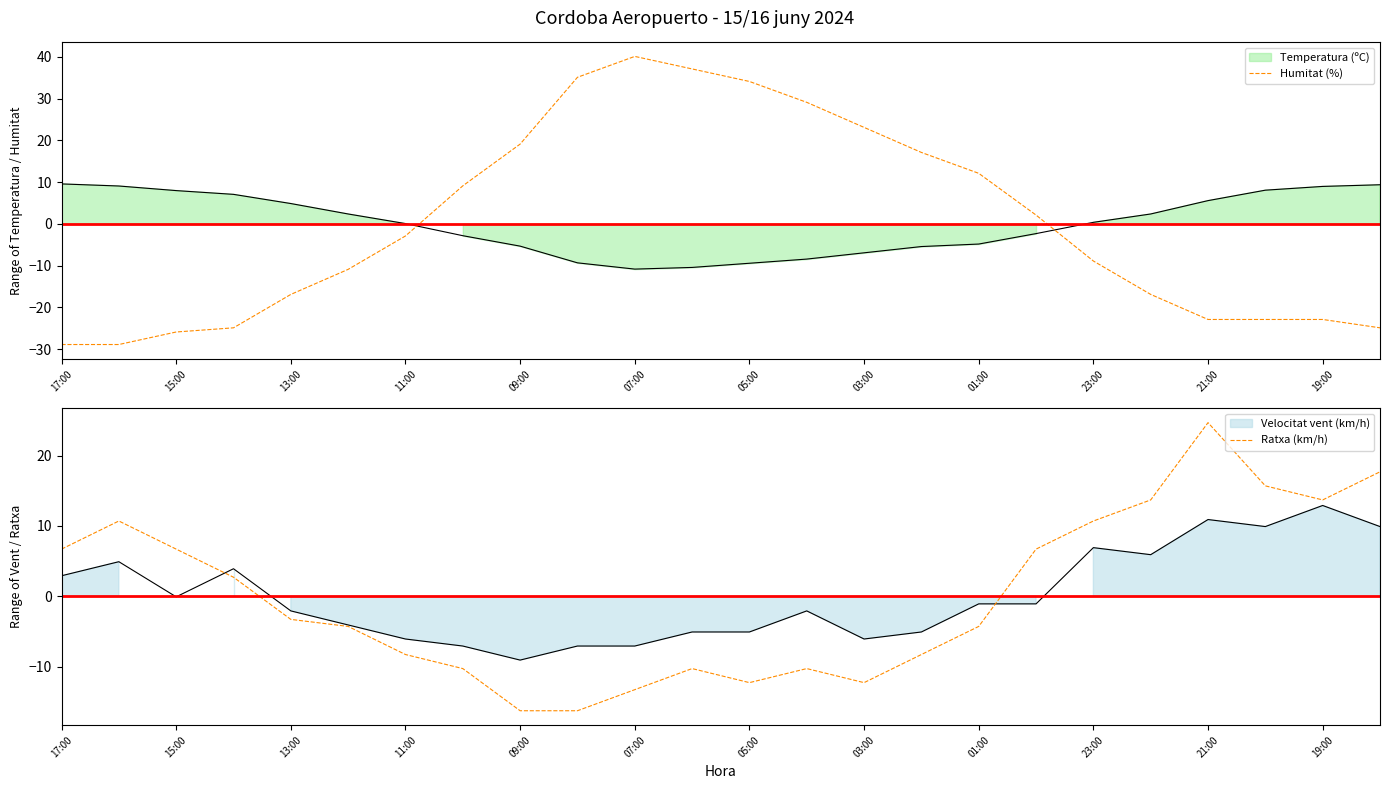

True or false: Humitat (%) has a value of -16.9 at 13:00.

True